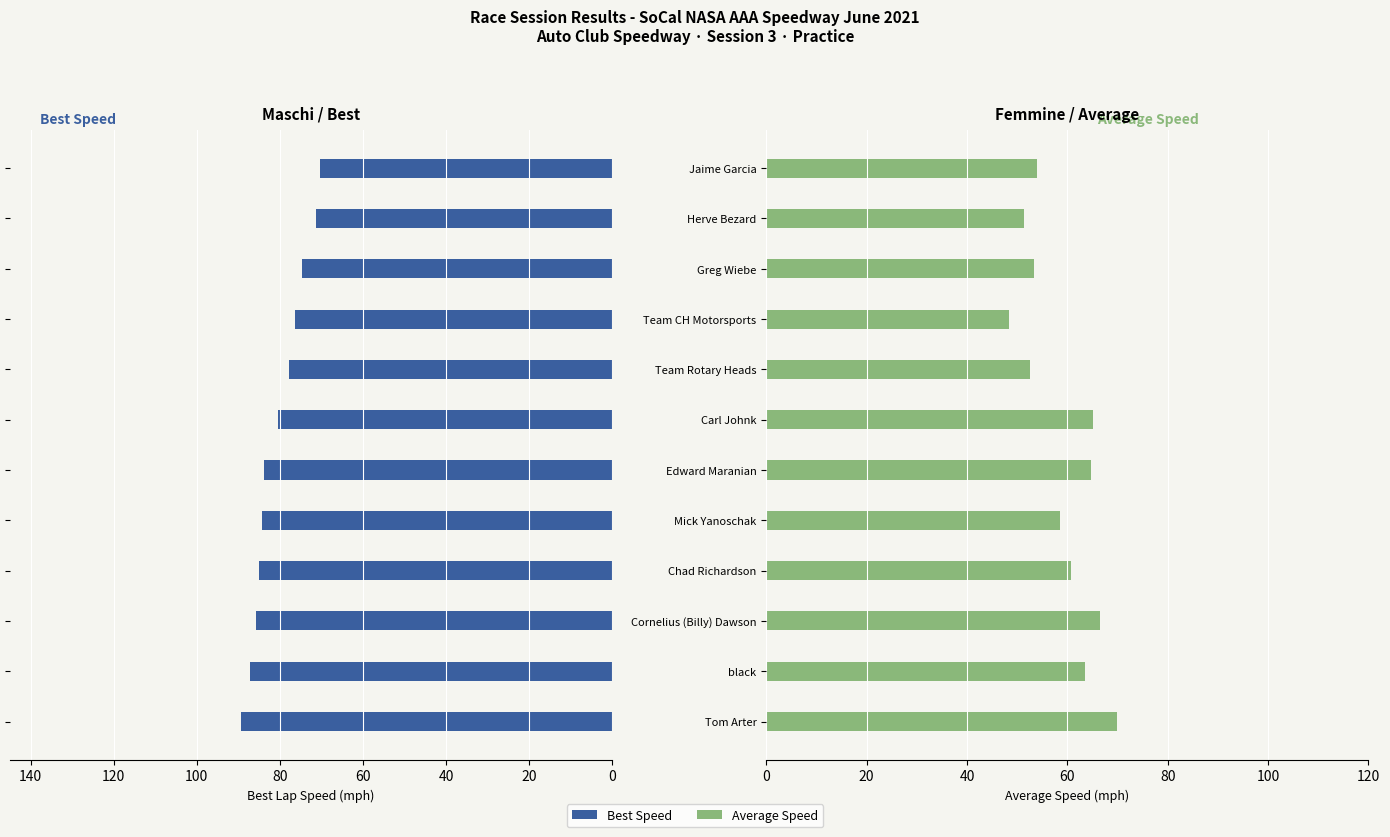

What is the difference between the maximum and minimum values in the Best Speed series?

18.9